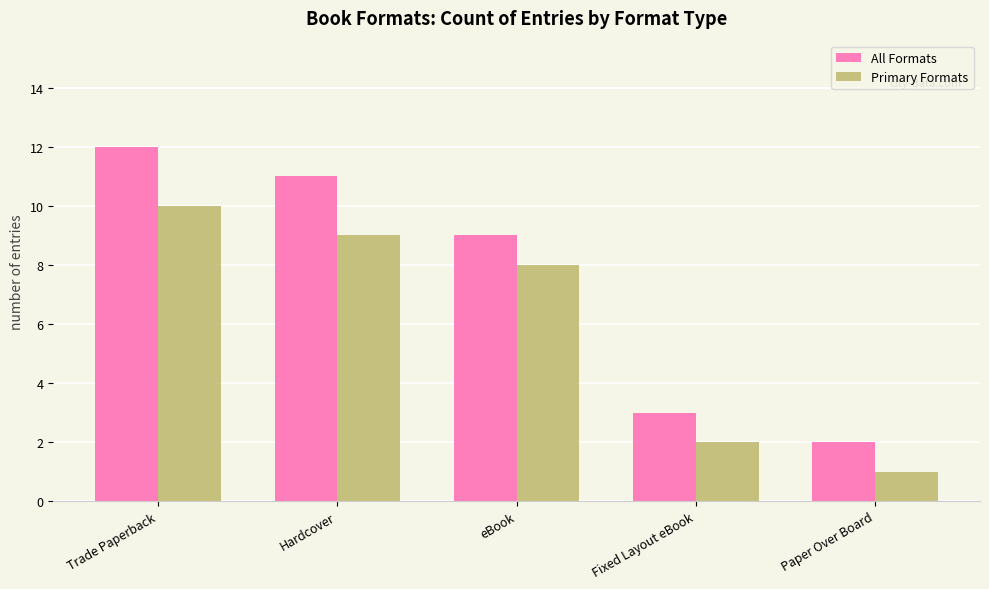

List the series in order of their overall mean, highest first.

All Formats, Primary Formats